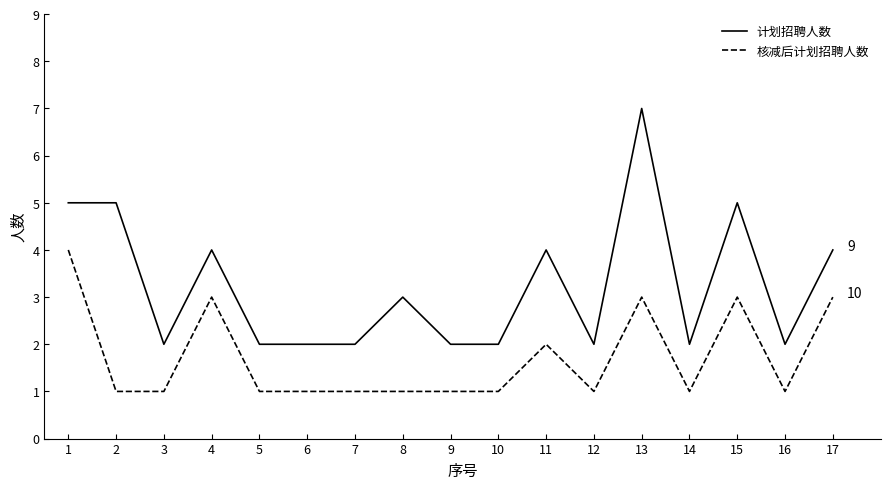

What is the total value across all series at 11?

6